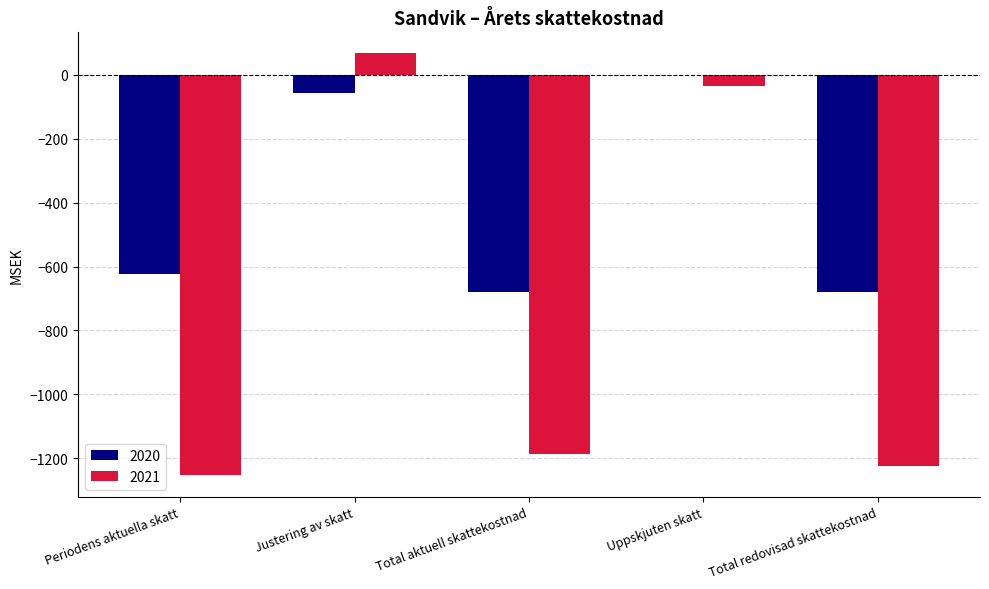

What is the average value of the 2021 series?

-727